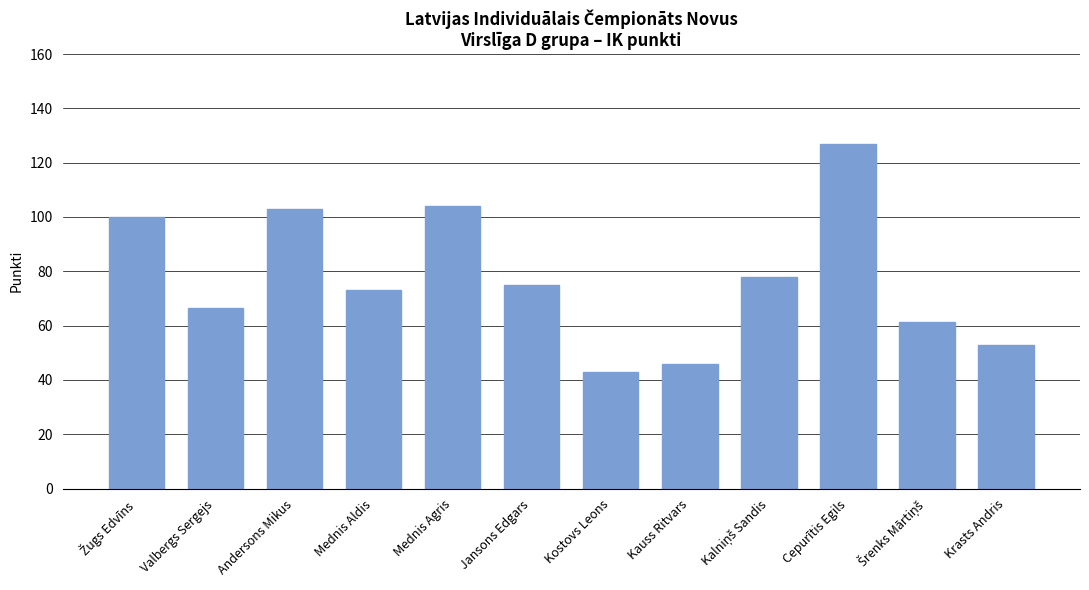

Is it true that the value at Kostovs Leons is 43.0?

True